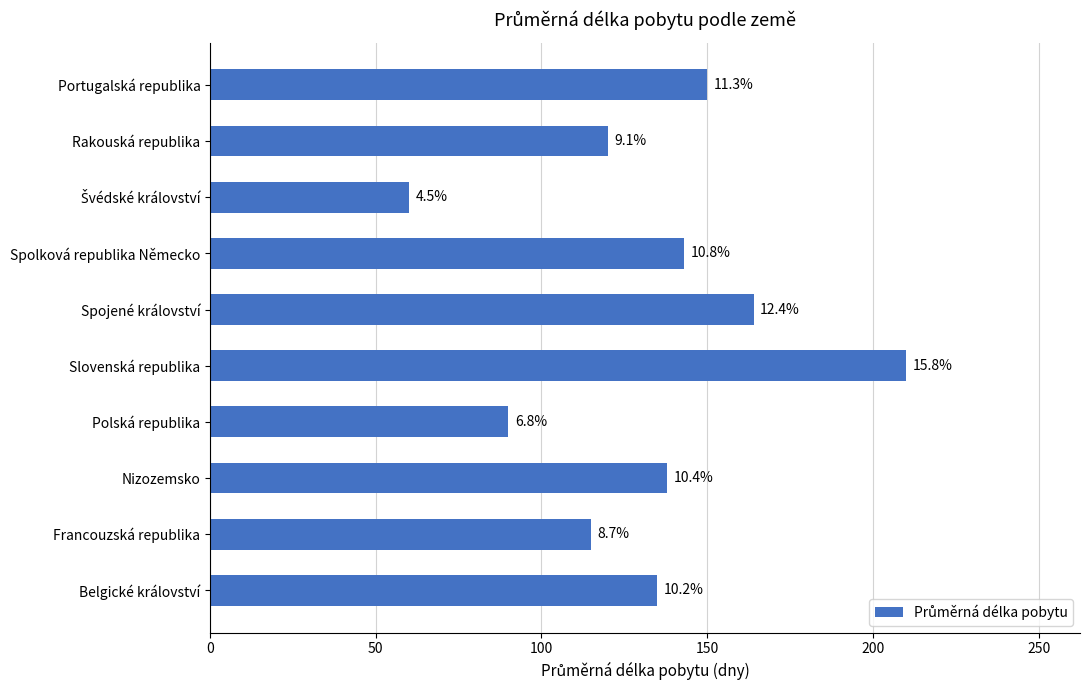

What is the greatest value displayed?

210